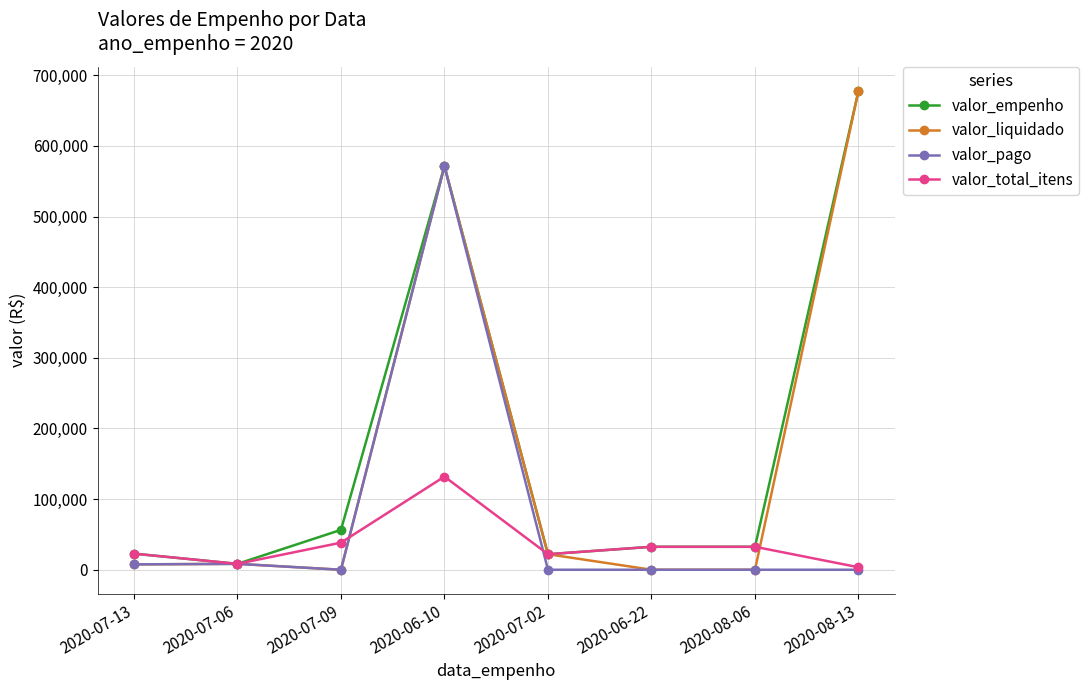

What is the difference between the second highest and minimum values in the valor_liquidado series?

571350.0